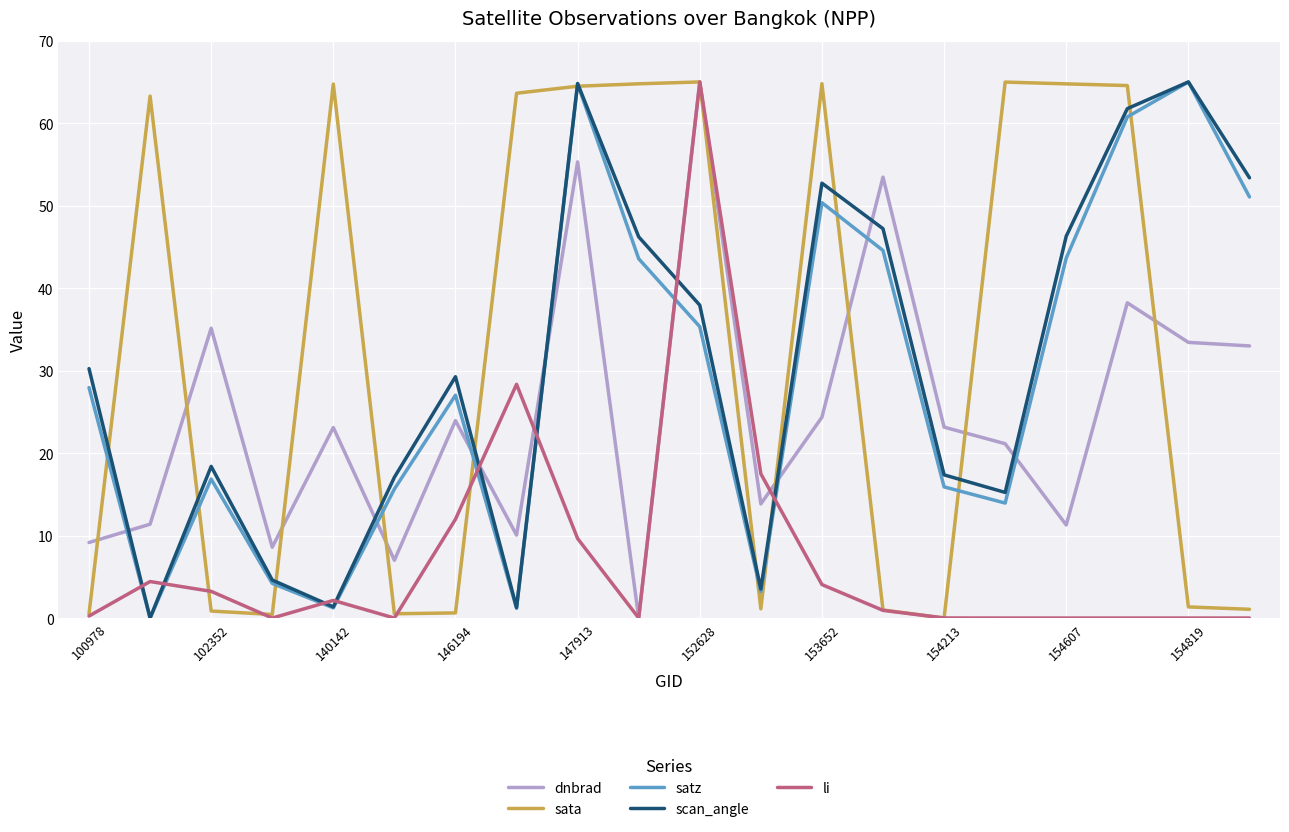

What is the highest value of the li series?

65.0